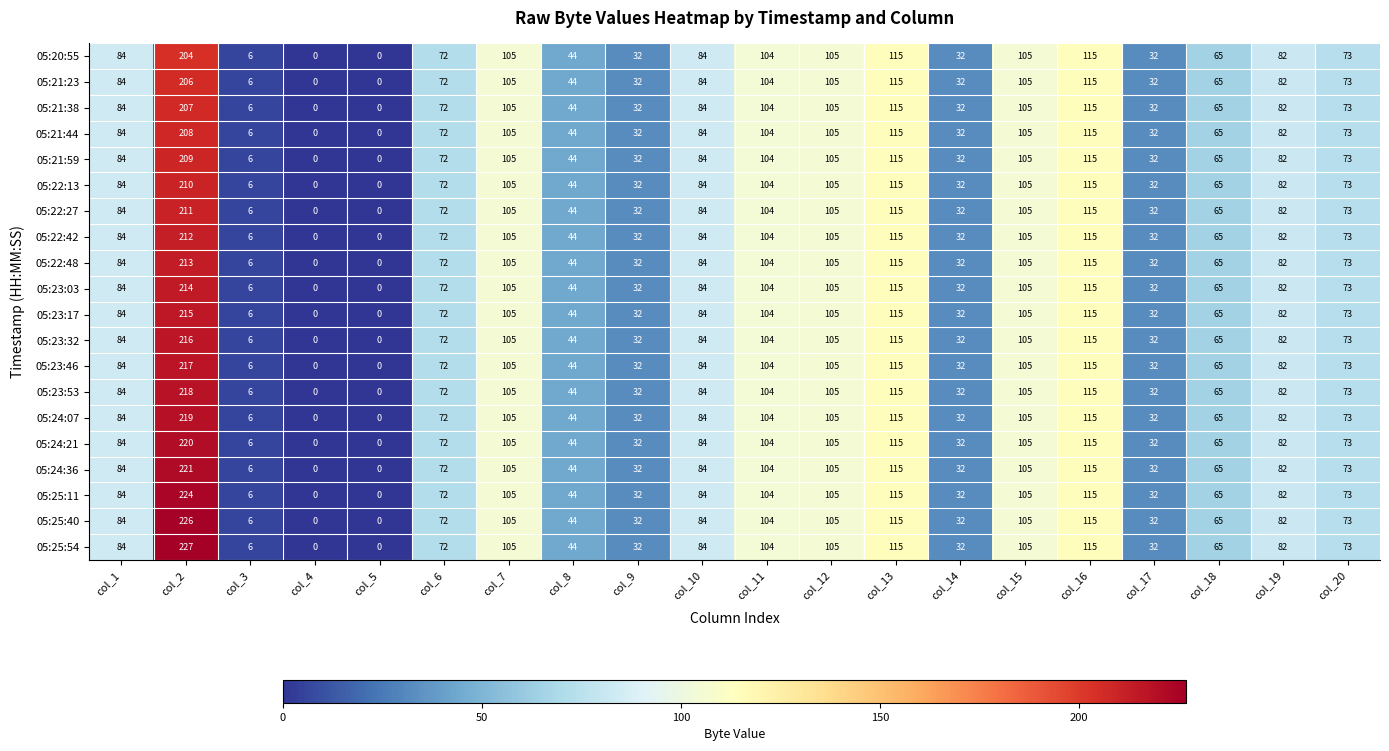

What is the greatest value displayed?

227